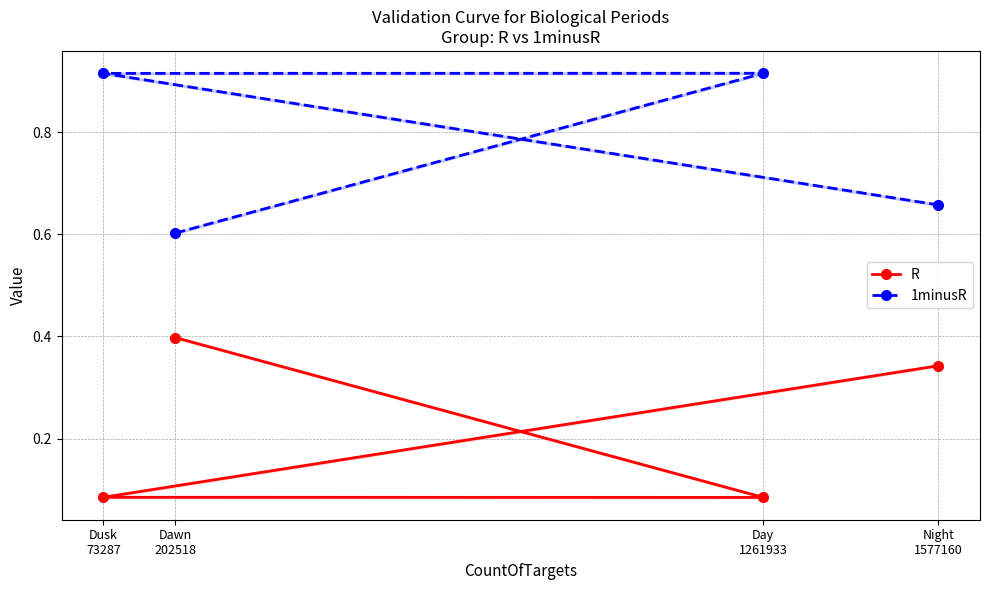

Reading left to right, what are all the values shown in this chart?

R: Dawn
202518=0.4	Day
1261933=0.1	Dusk
73287=0.1	Night
1577160=0.3
1minusR: Dawn
202518=0.6	Day
1261933=0.9	Dusk
73287=0.9	Night
1577160=0.7